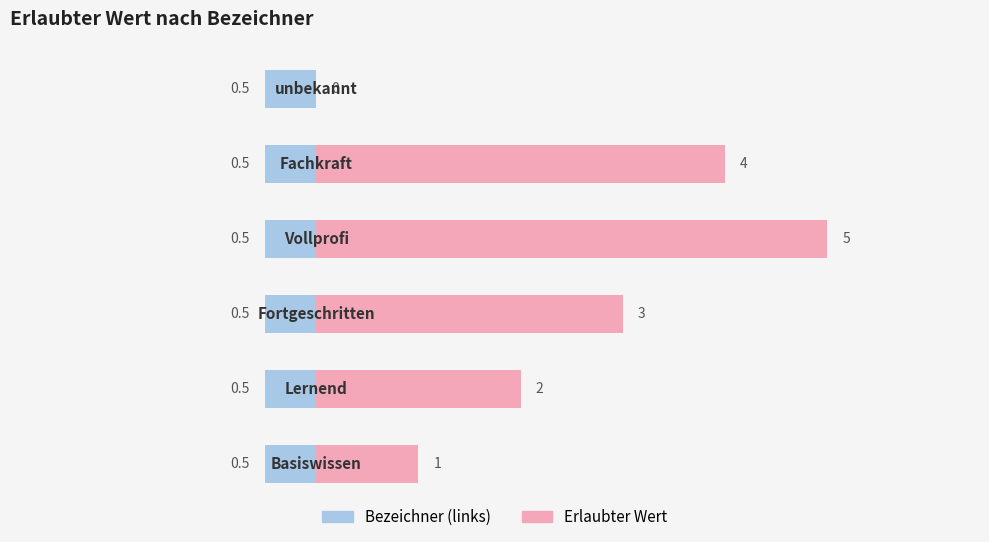

What is the sum of the values at Fachkraft and Vollprofi?

9